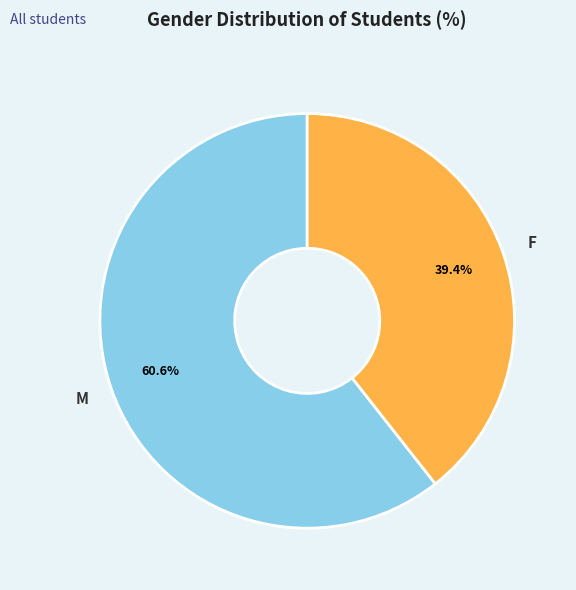

Which slice is the largest?

M